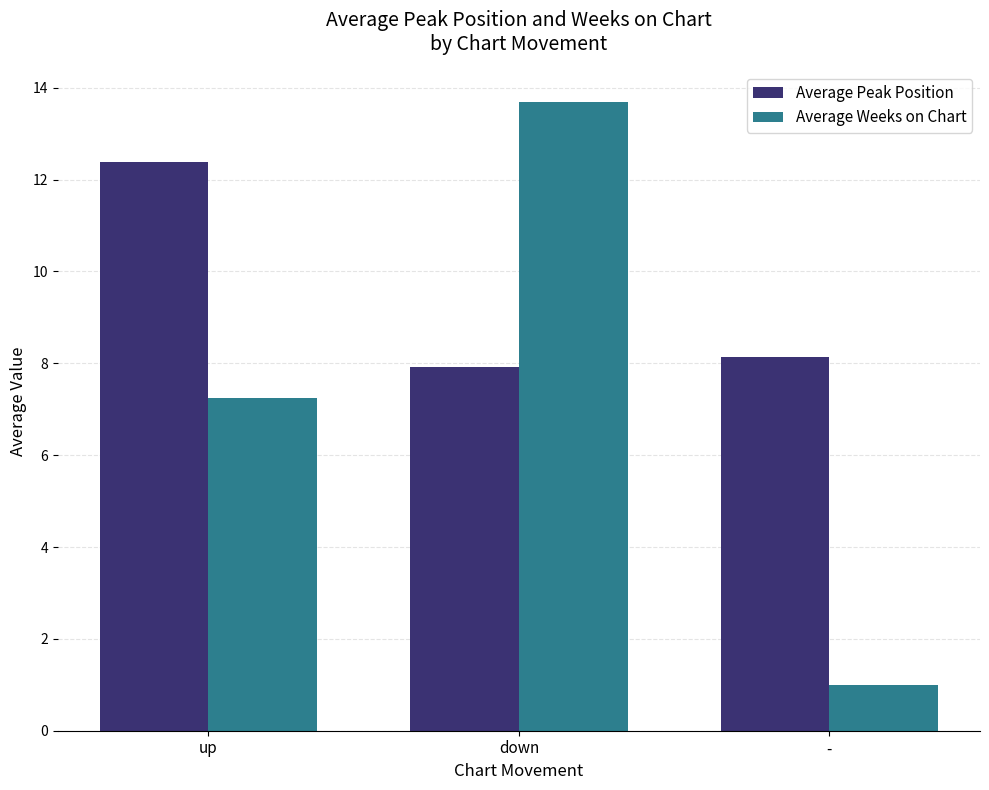

Which series has the largest range (max minus min)?

Average Weeks on Chart